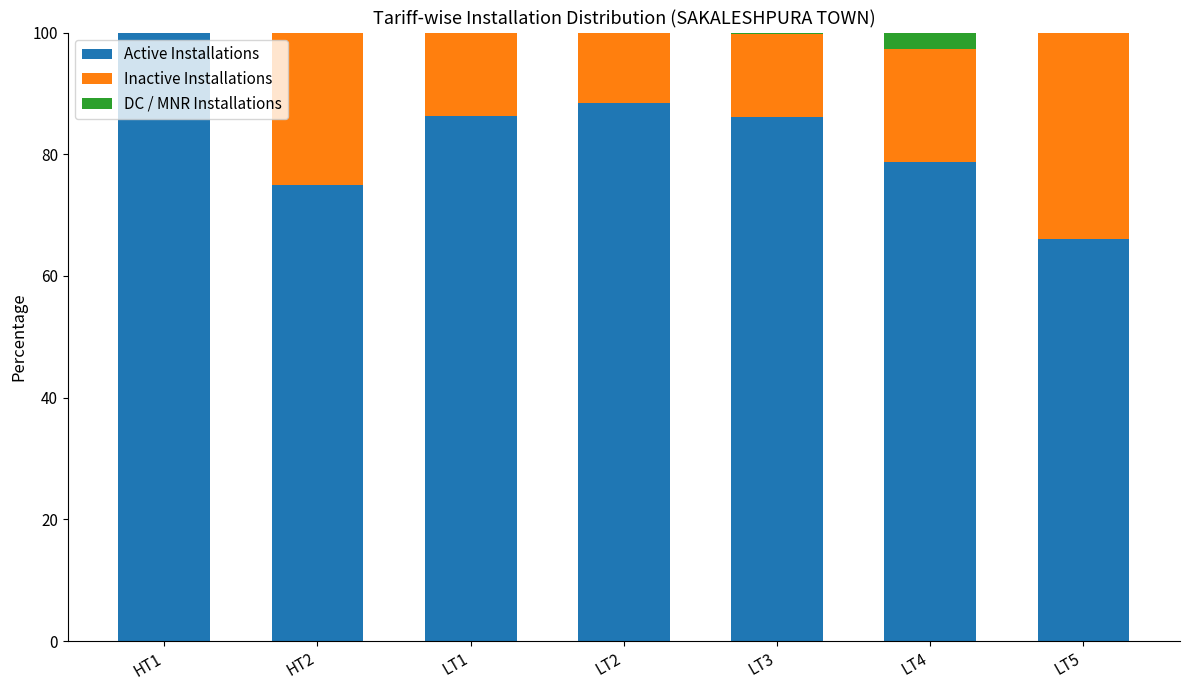

What is the highest value of the Active Installations series?

100.0